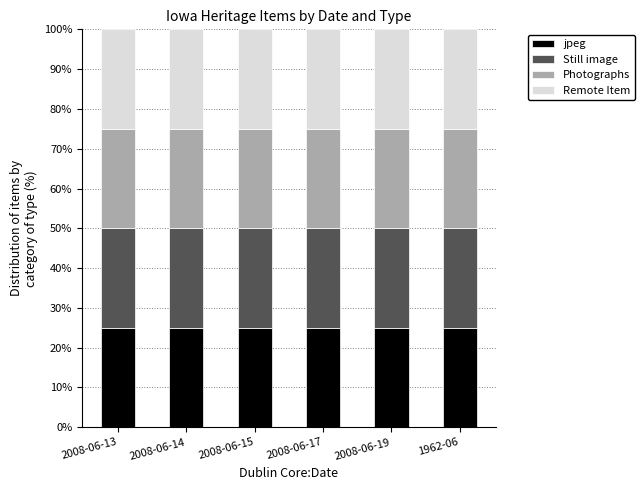

True or false: Remote Item has a value of 1 at 2008-06-15.

False